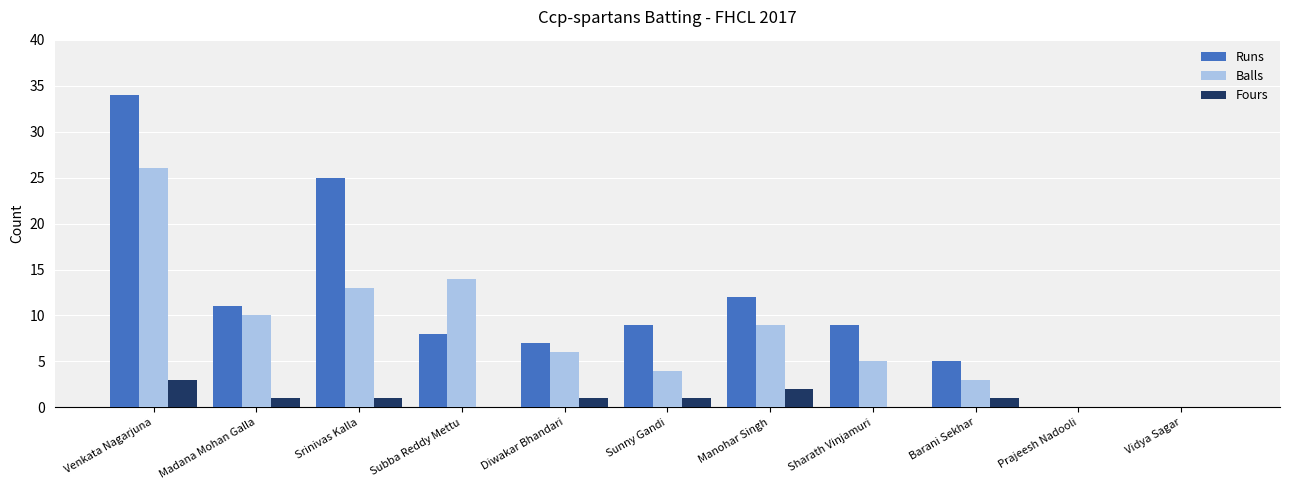

What is the highest value of the Runs series?

34